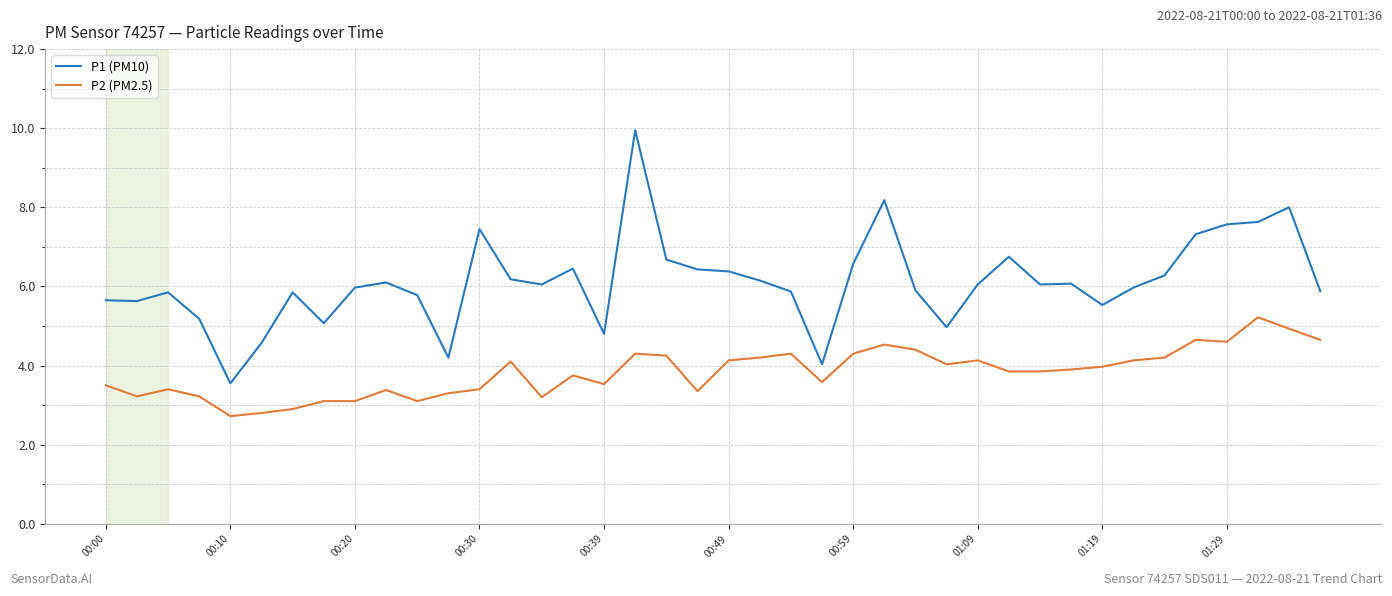

True or false: P1 (PM10) and P2 (PM2.5) intersect in this chart.

False